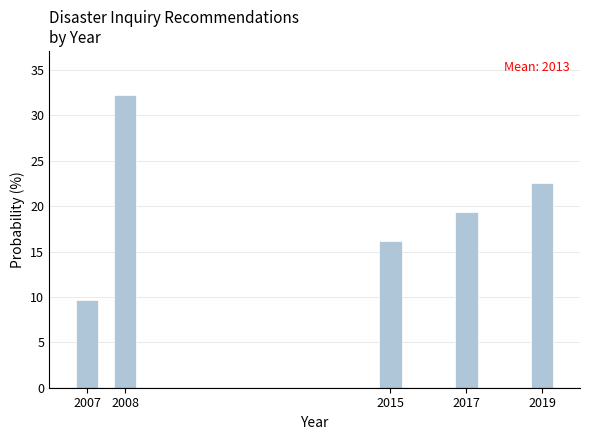

Reading left to right, what are all the values shown in this chart?

2007=9.7	2008=32.3	2015=16.1	2017=19.4	2019=22.6